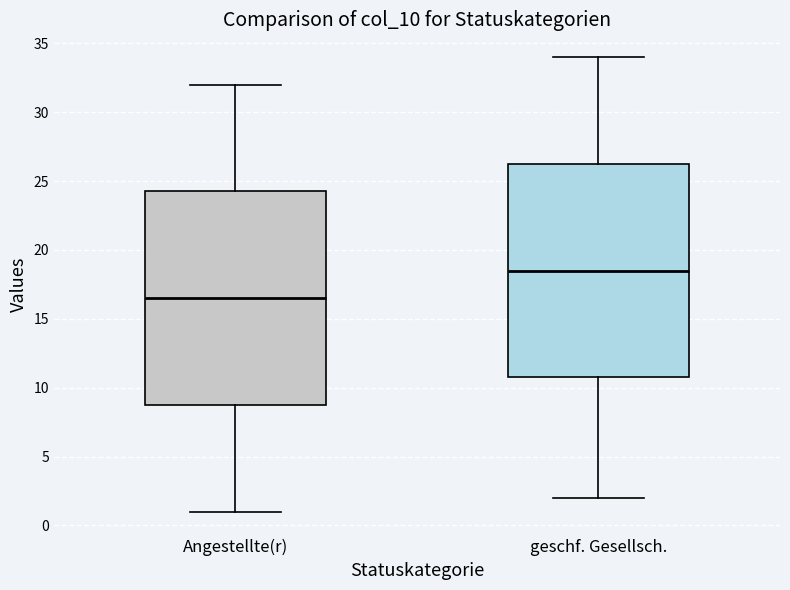

Where does the median line of the box for Angestellte(r) sit on the y-axis? The values are not printed on the chart, so give them approximately, as read against the axis.

16.5